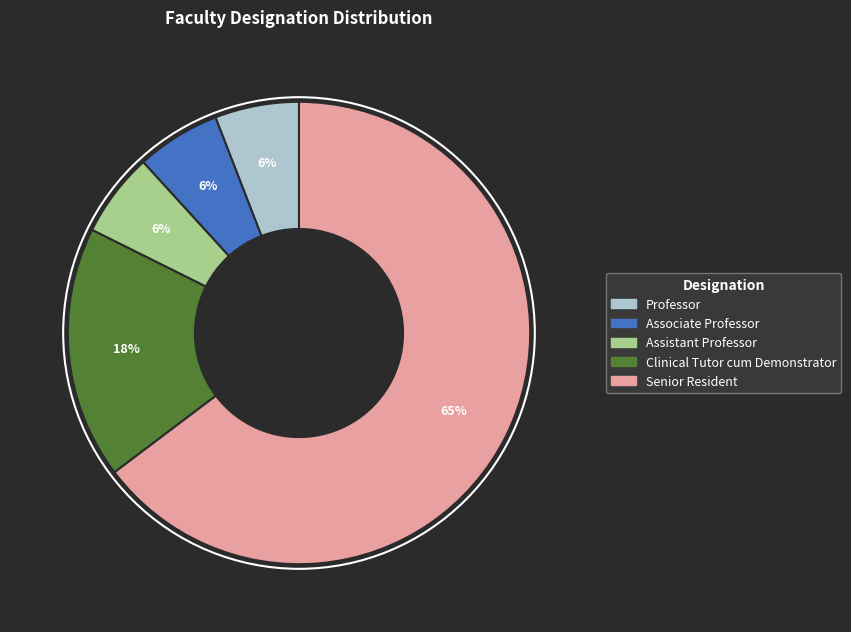

Between Assistant Professor and Clinical Tutor cum Demonstrator, which is larger?

Clinical Tutor cum Demonstrator